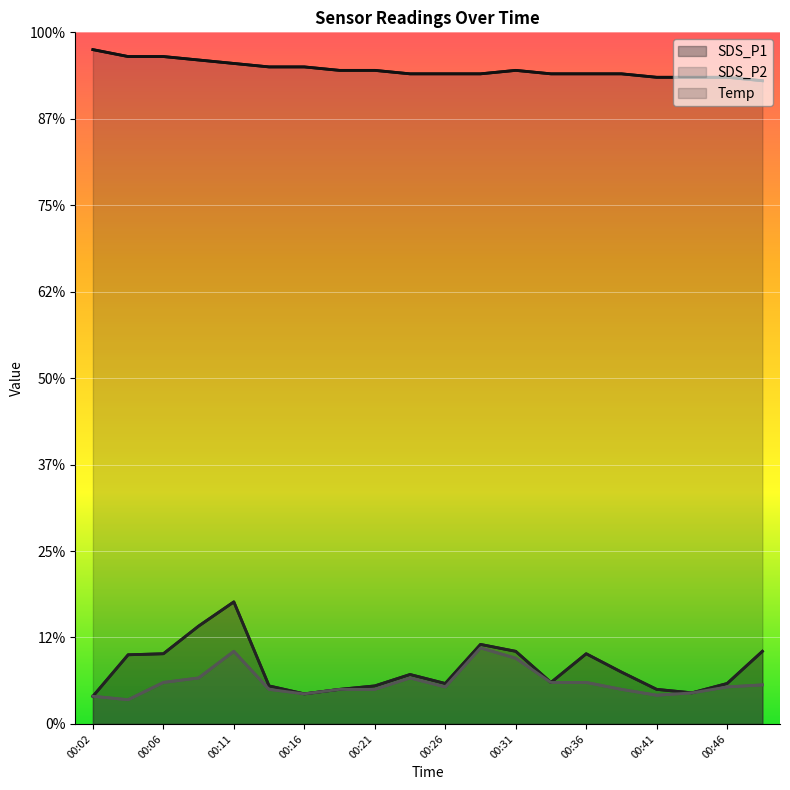

True or false: SDS_P1 and Temp intersect in this chart.

False